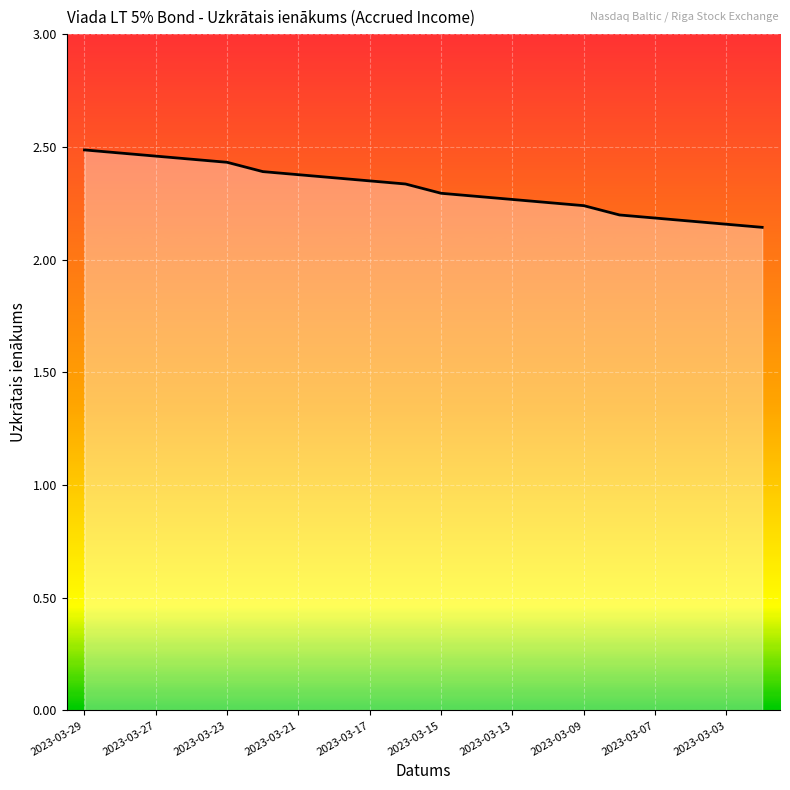

How many lines are shown in the chart?

1